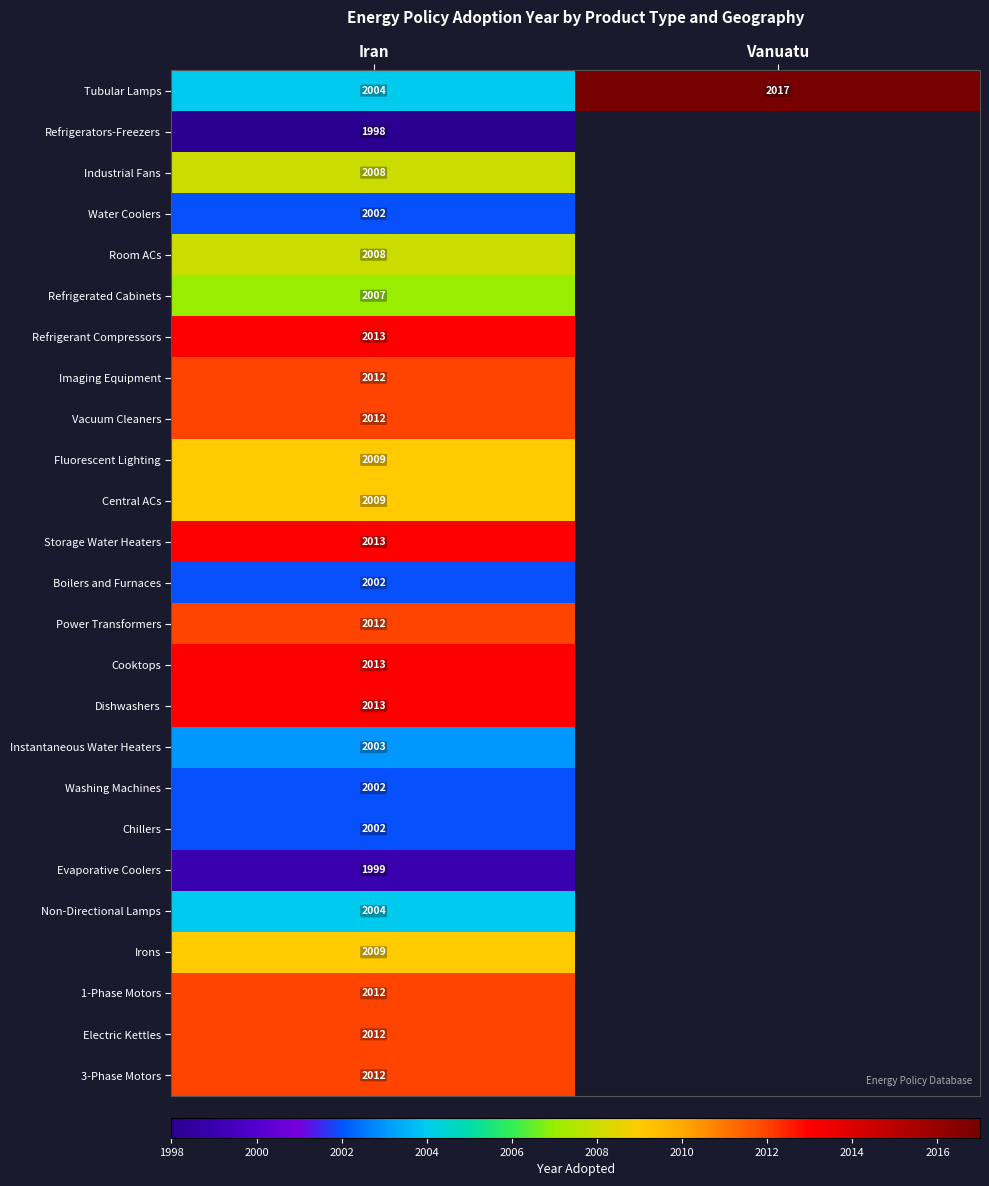

What is the spread (max minus min) of values at Iran?

15